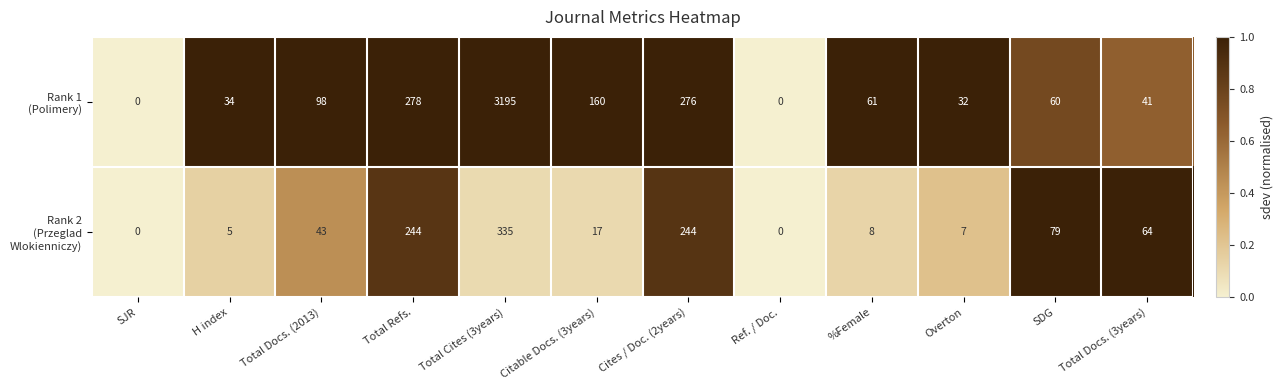

What is the total value across all series at Citable Docs. (3years)?

177